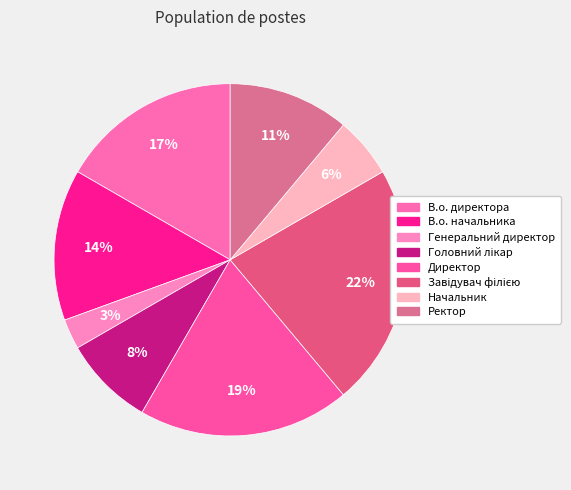

Is there a majority slice in this chart?

No